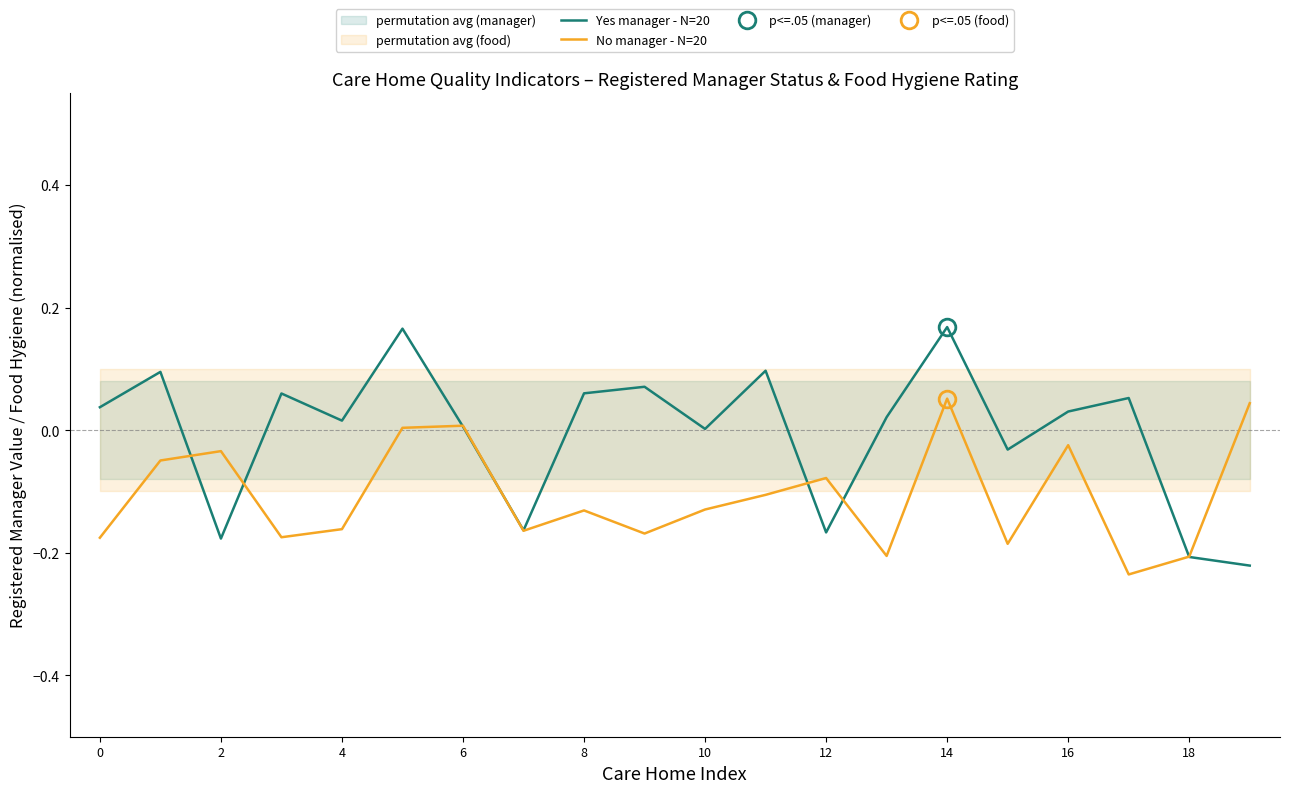

The value of No manager - N=20 at 0 is -0.0. True or false?

False